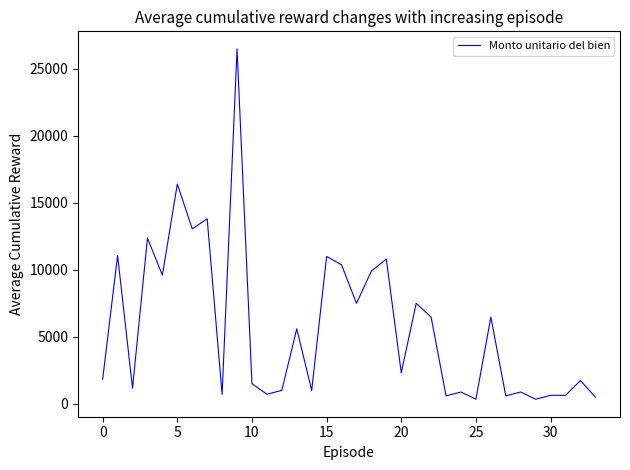

What is the greatest value displayed?

26500.0